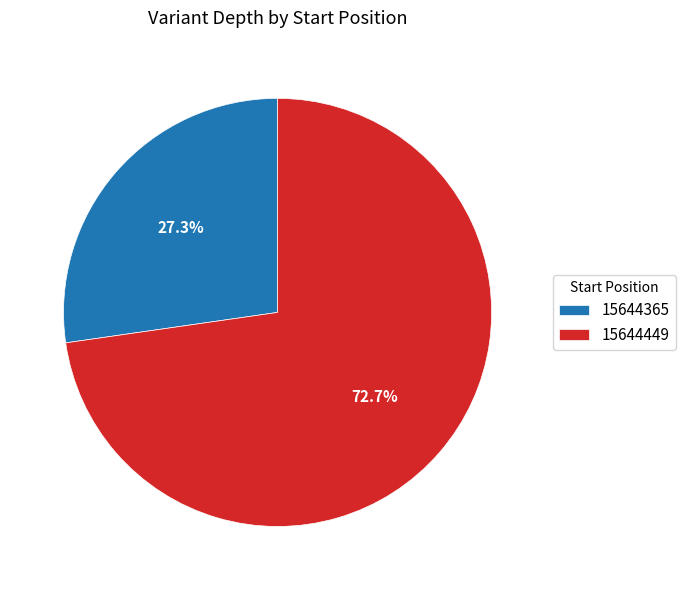

Which category has the smallest portion of the pie?

15644365